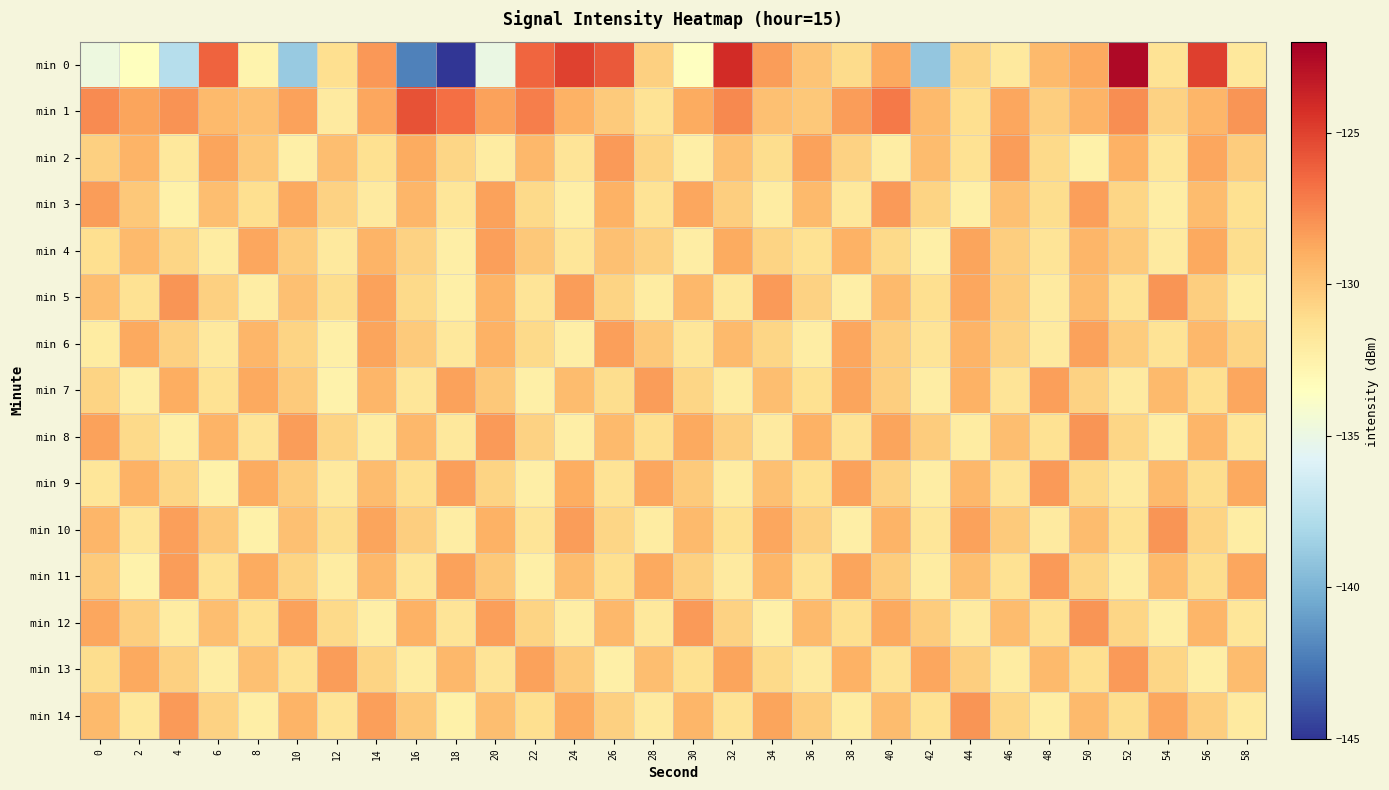

What is the maximum value shown in the chart?

-122.5